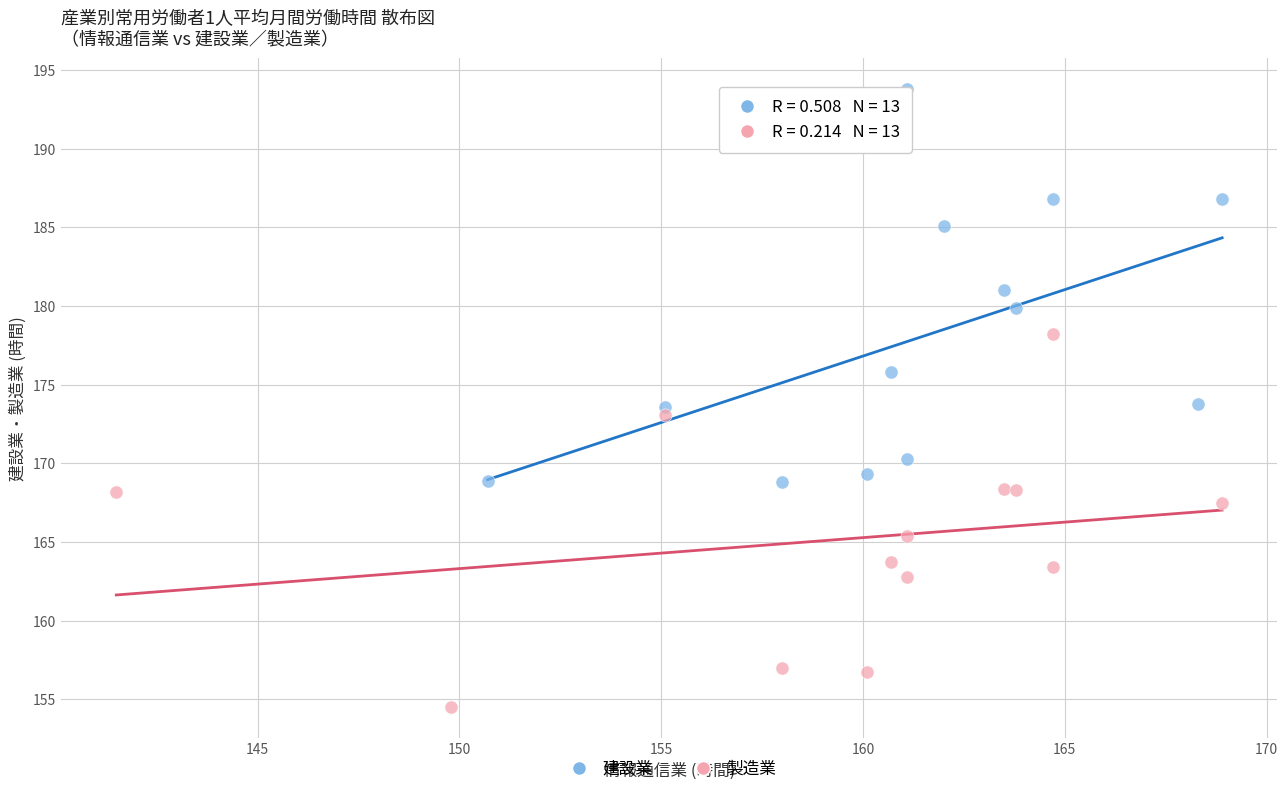

Which series has the largest Y range (max minus min)?

建設業